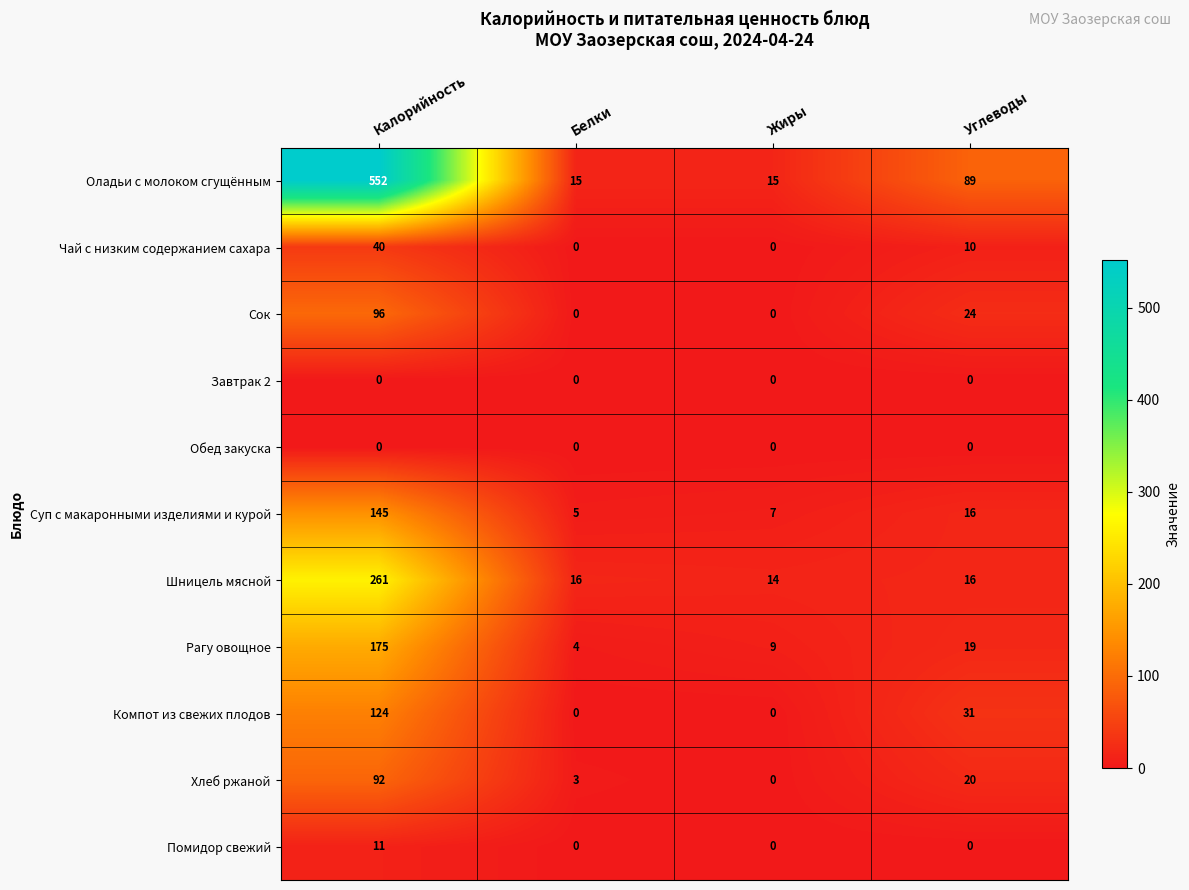

What is the average value of the Помидор свежий series?

3